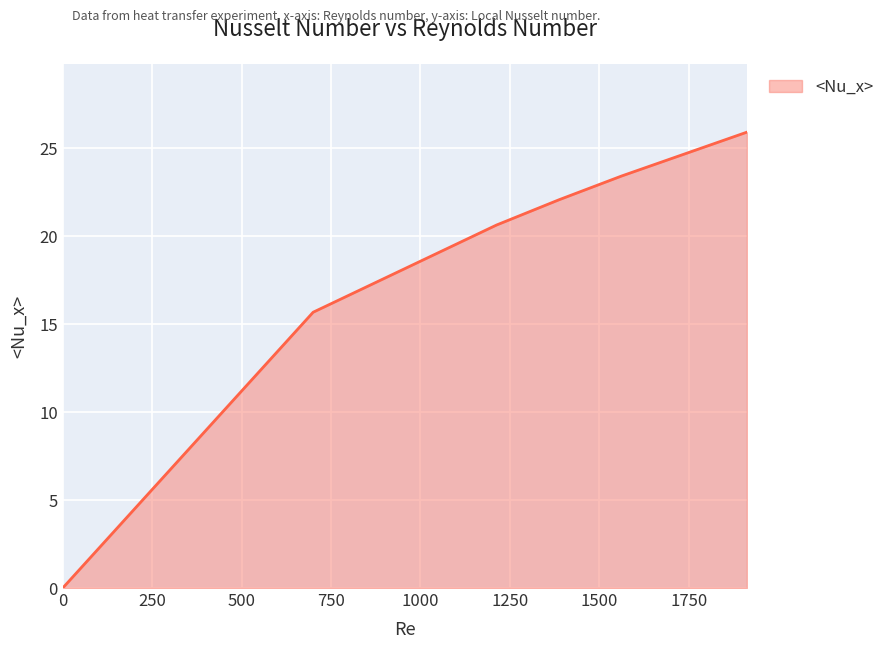

What is the maximum value shown in the chart?

25.9